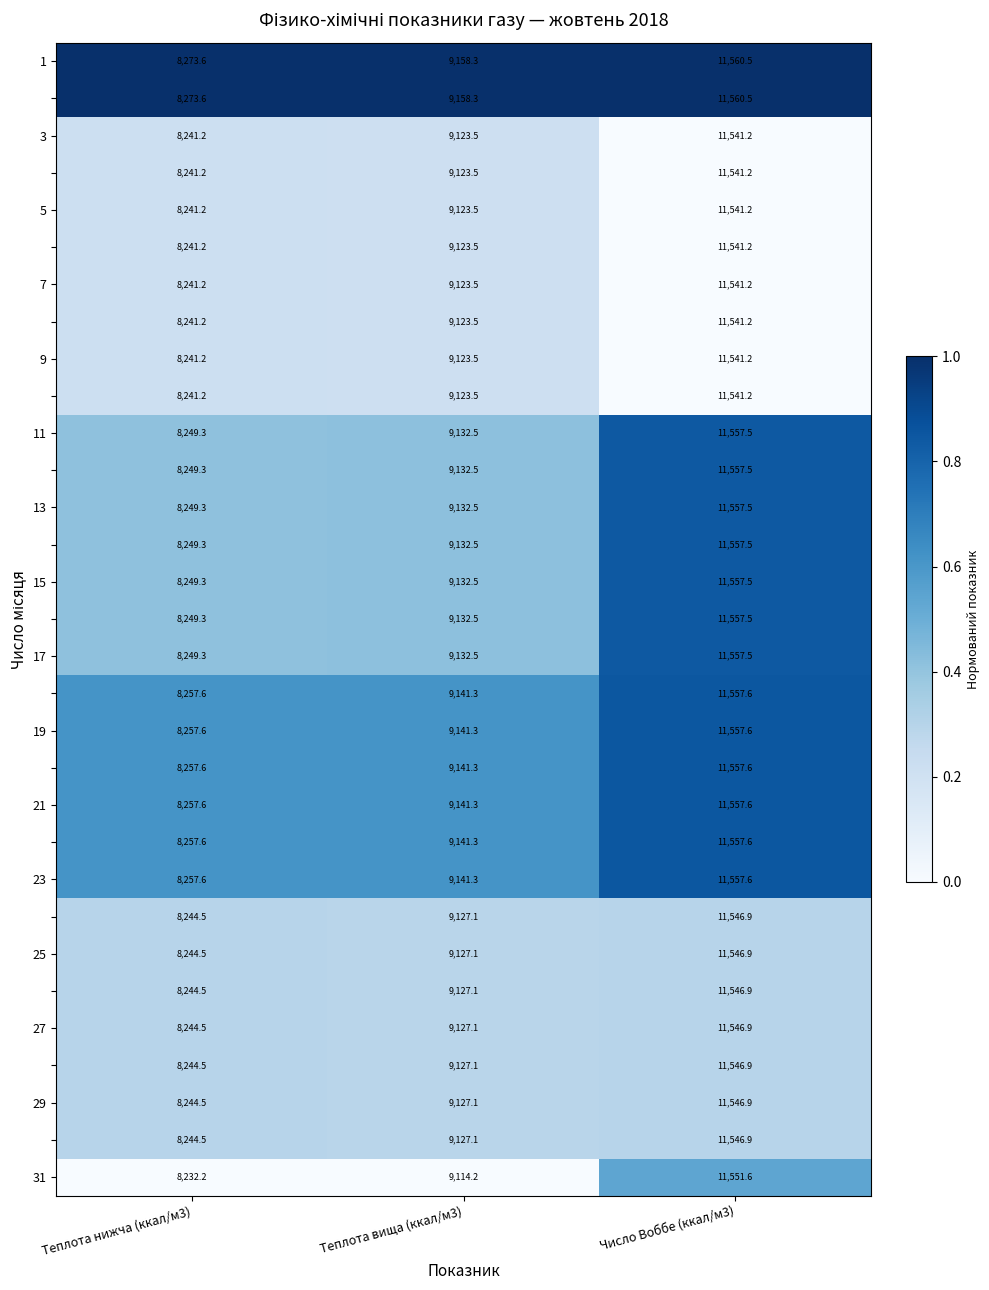

What is the difference between the highest and lowest values at Число Воббе (ккал/м3)?

19.3